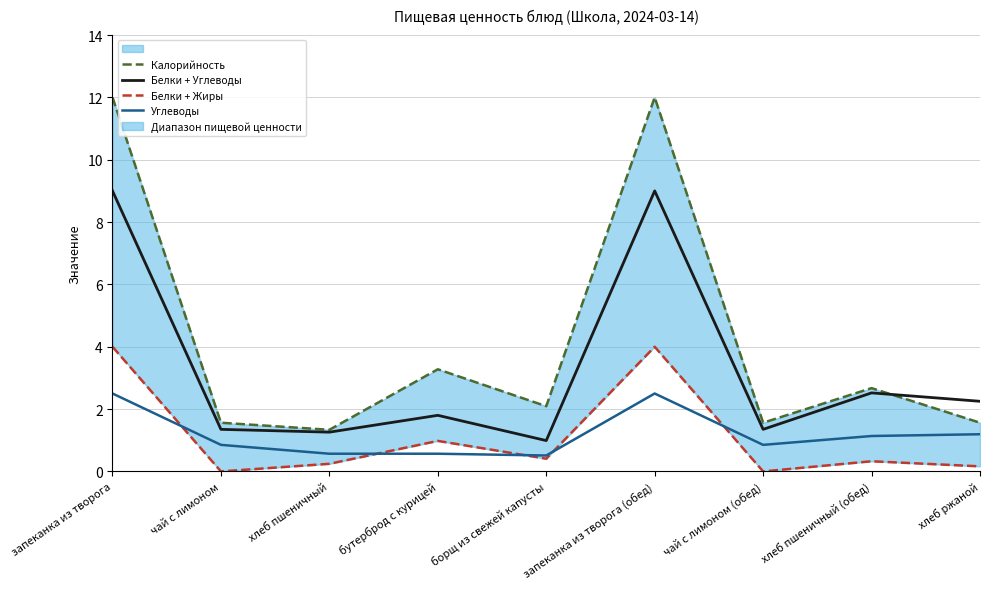

Is it true that Белки + Жиры equals 0.1 at хлеб пшеничный?

False